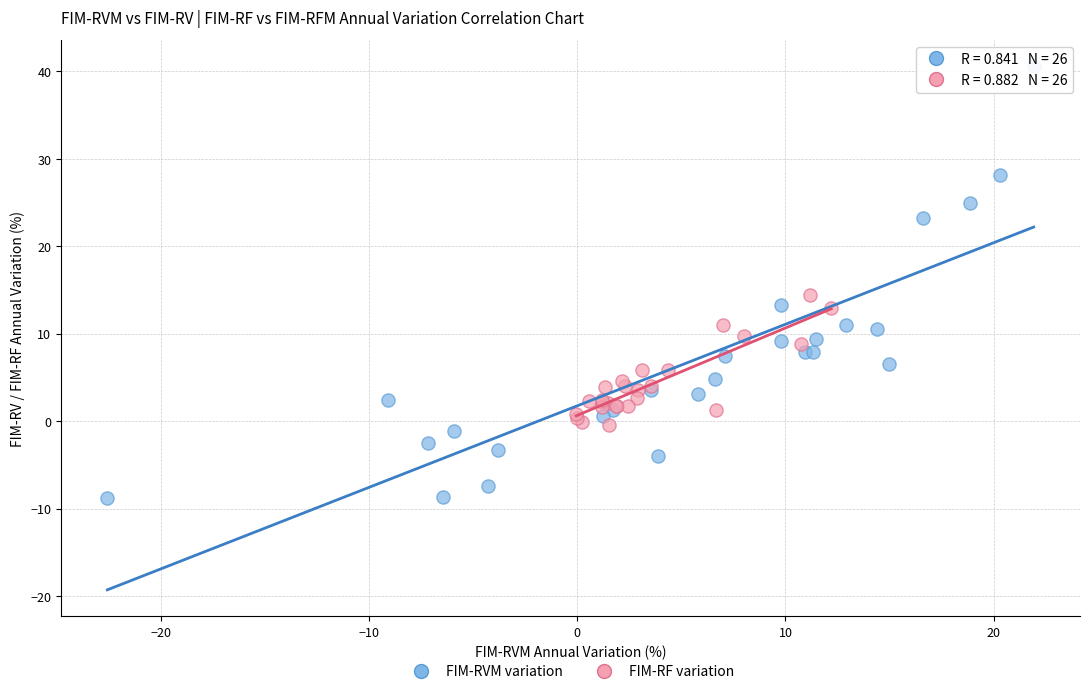

Which series has the largest Y range (max minus min)?

FIM-RVM variation